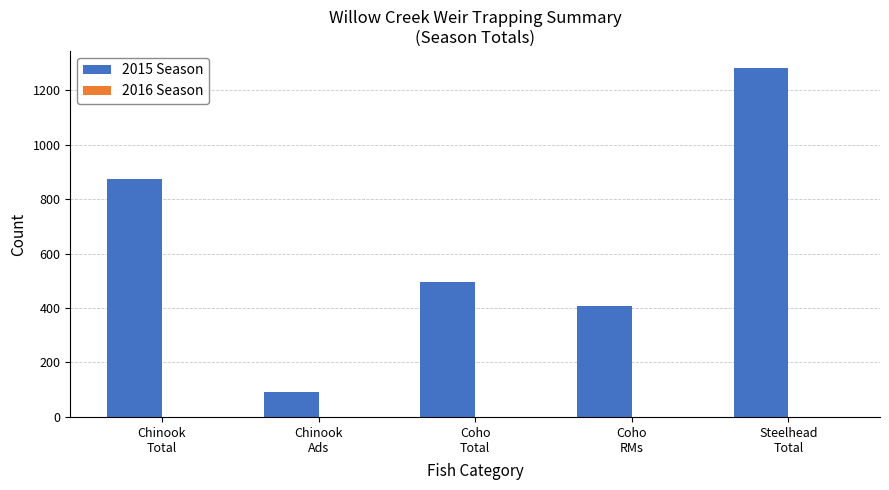

Reading left to right, what are all the values shown in this chart?

875	92	494	407	1280